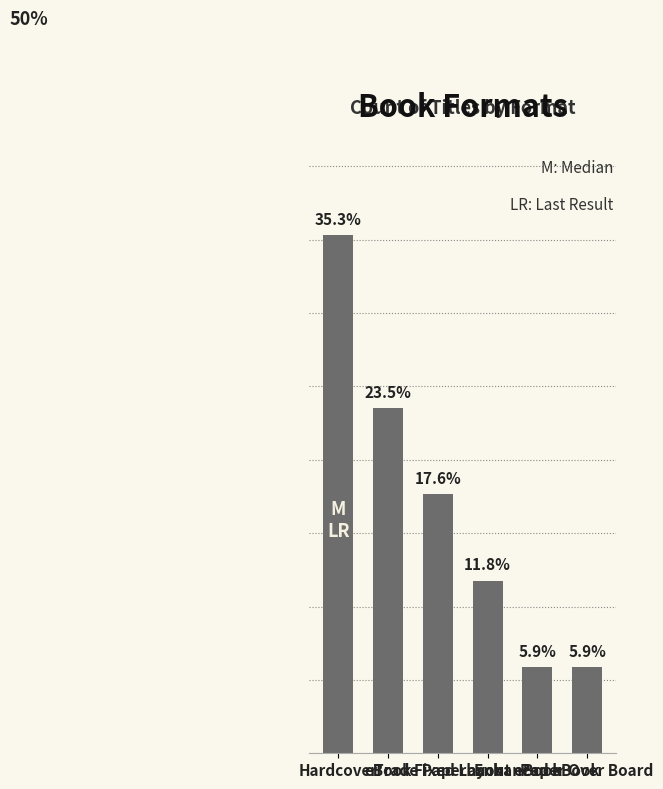

Is it true that the value at eBook is 23.5?

True